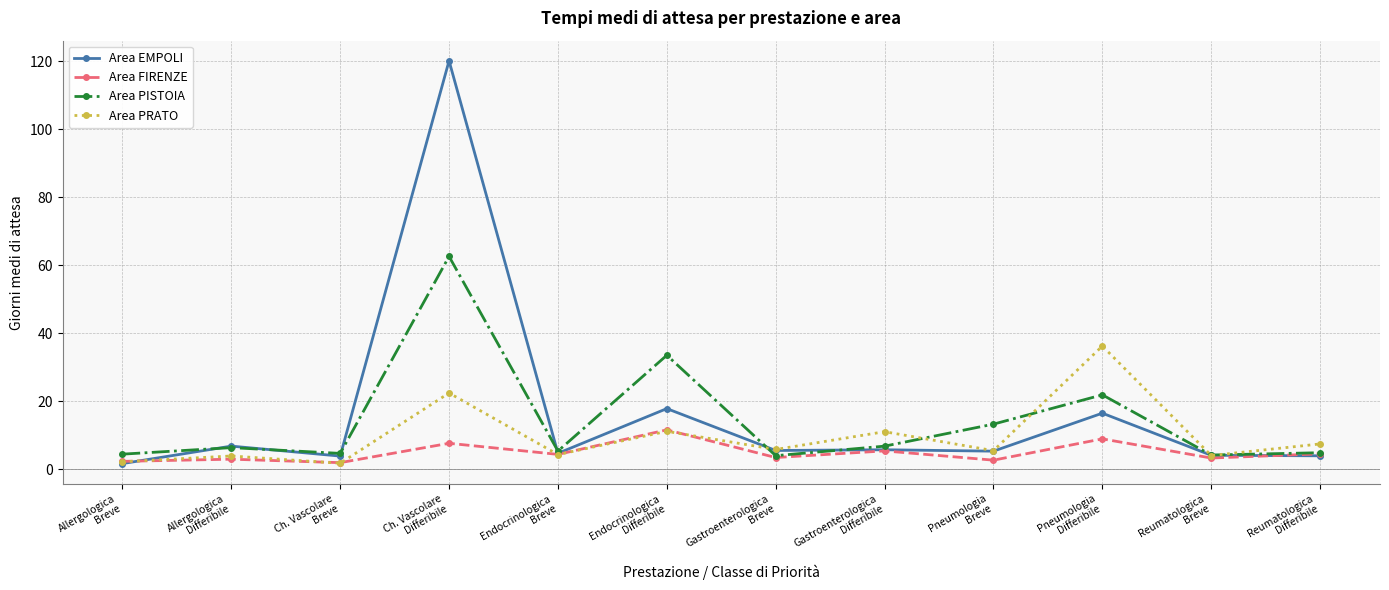

What is the difference between the second highest and second lowest values in the Area FIRENZE series?

6.6